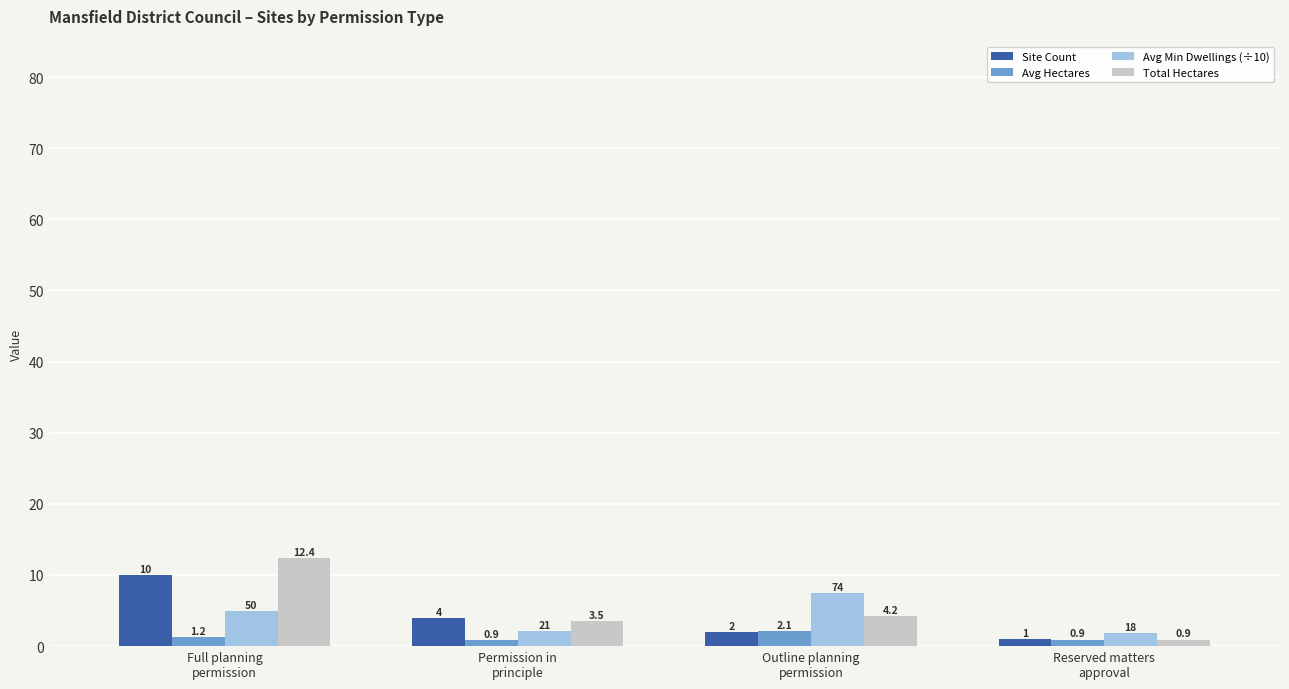

What is the spread (max minus min) of values at Outline planning
permission?

5.4